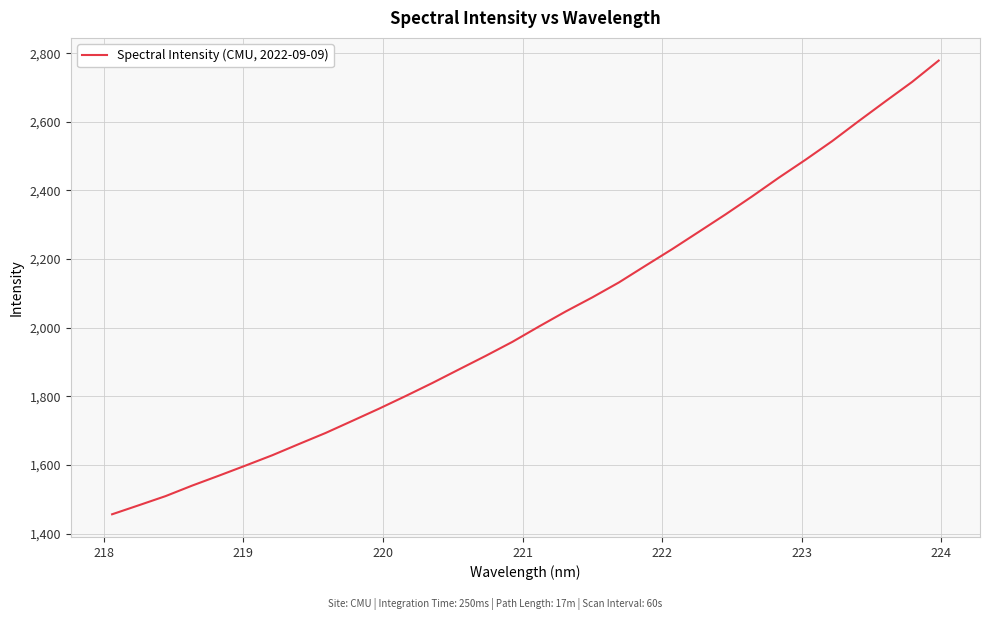

What is the difference between the maximum and minimum values?

1321.9